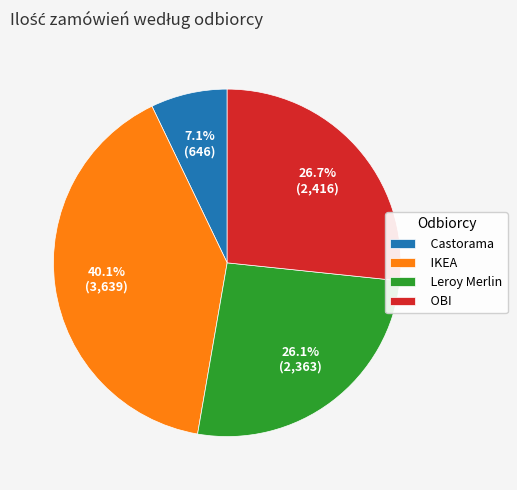

What percentage is the IKEA slice, to the nearest percent?

40%